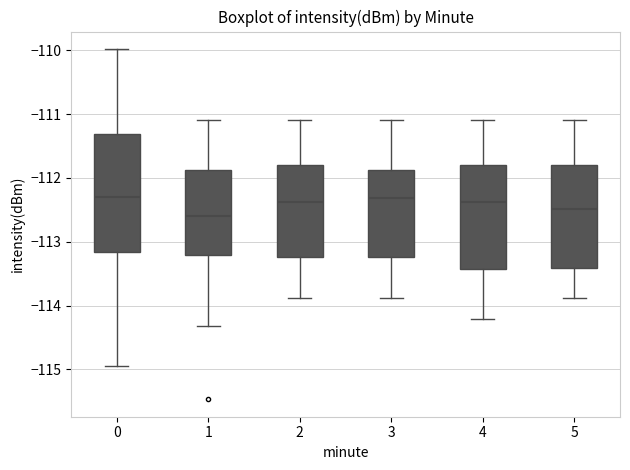

Comparing the boxes themselves (not the whiskers), which one is the tallest?

0